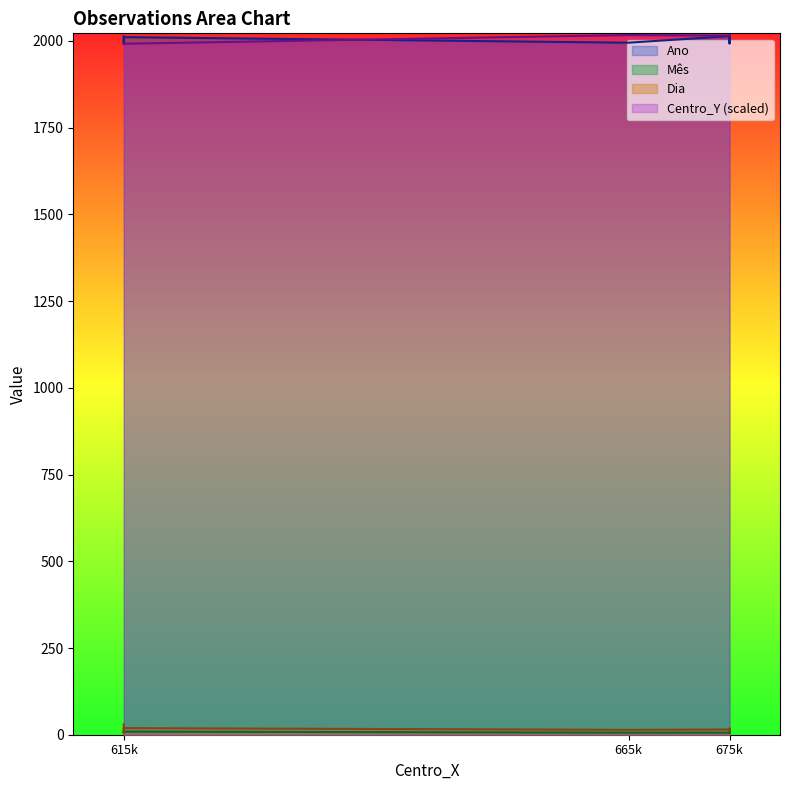

The value of Dia at 675k is 11.0. True or false?

True